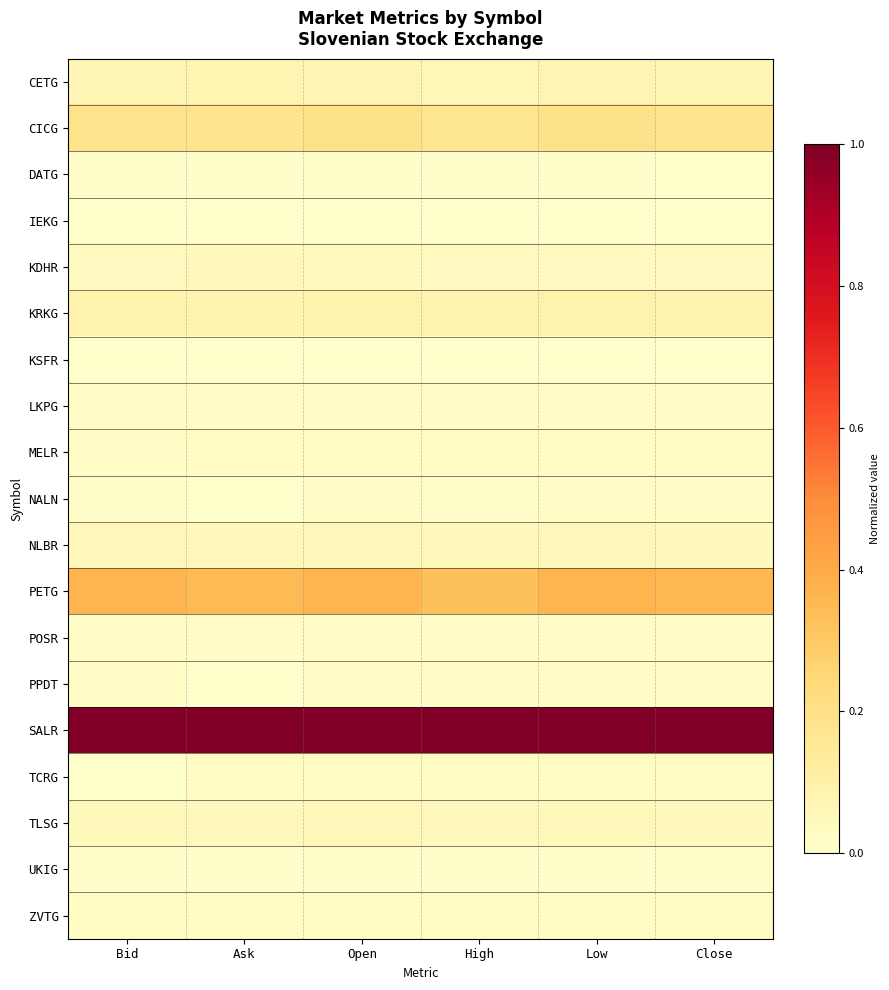

Rank the series by their maximum value, from highest to lowest.

SALR, PETG, CICG, KRKG, CETG, NLBR, TLSG, KDHR, MELR, TCRG, ZVTG, POSR, LKPG, PPDT, NALN, UKIG, DATG, IEKG, KSFR